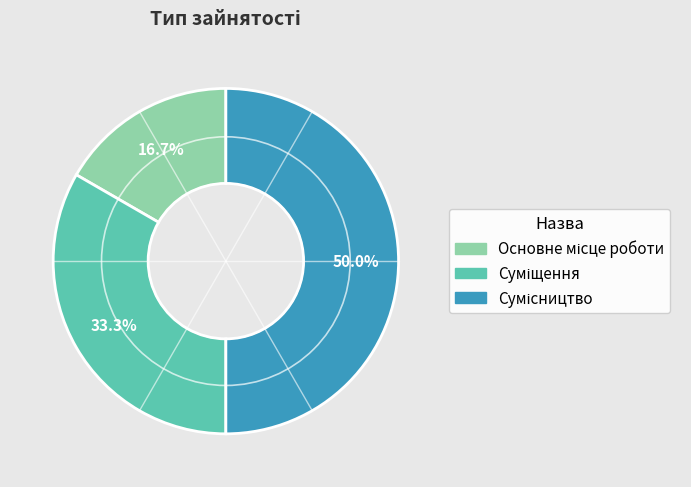

Count the number of slices in the pie.

3